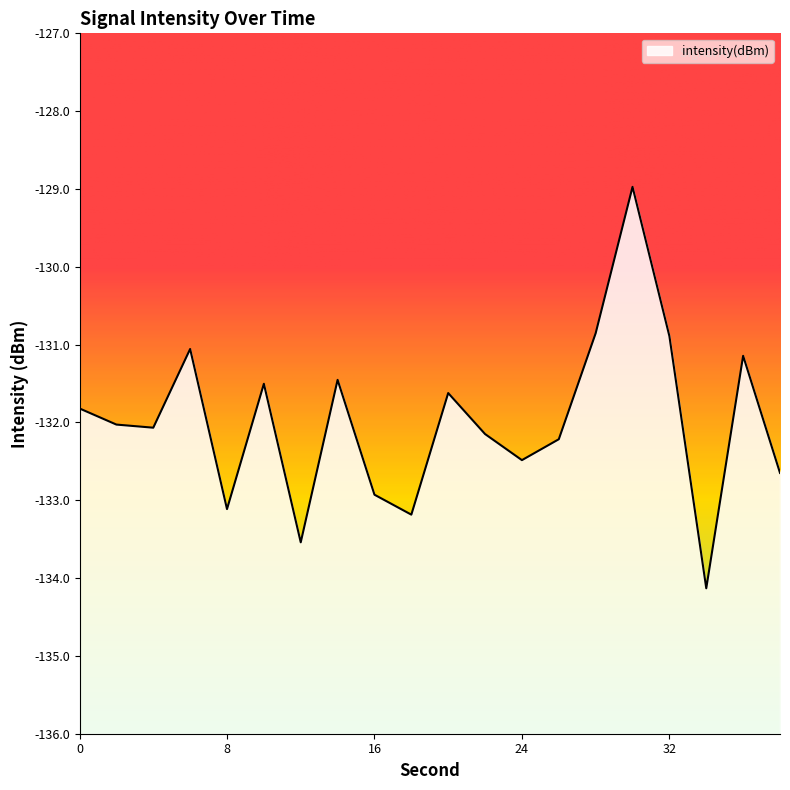

Where is the data nearest to the value -131?

6